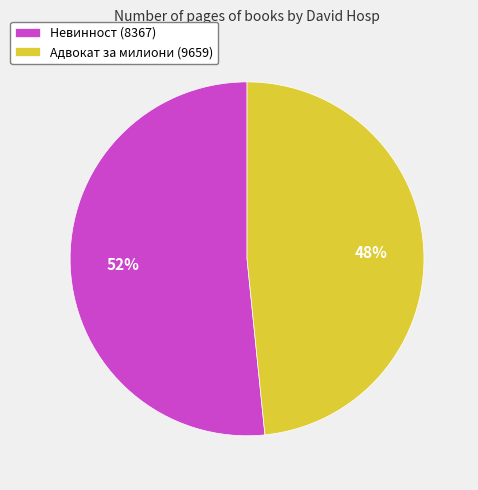

How many segments does this pie chart have?

2